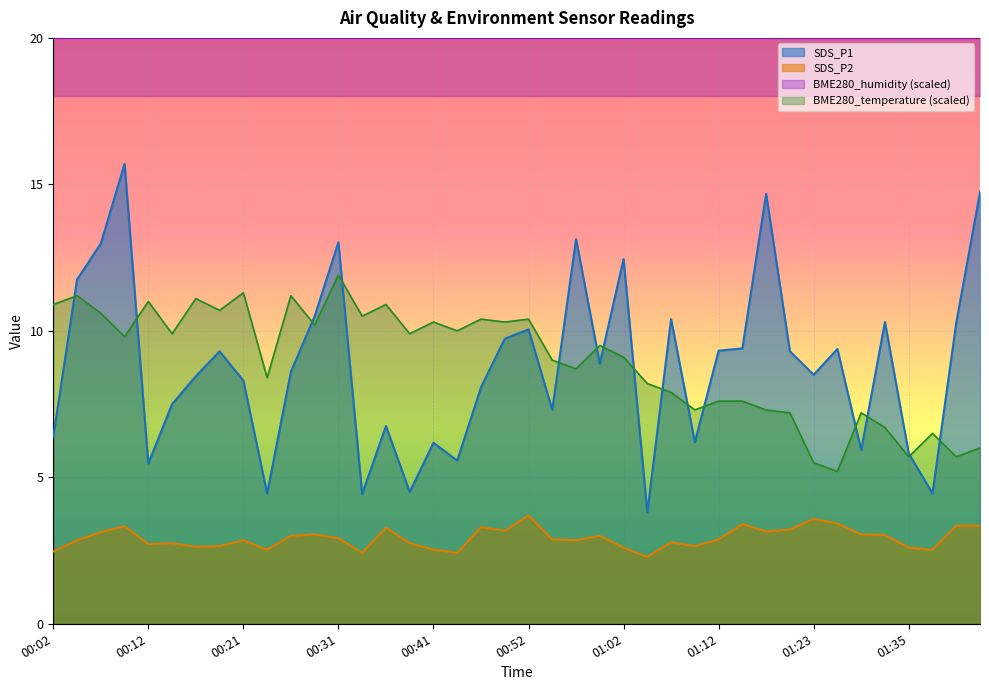

What is the maximum value for SDS_P1?

15.7